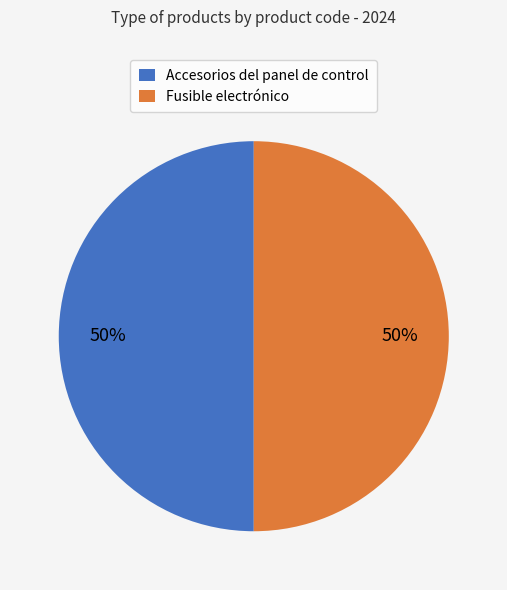

The Fusible electrónico slice represents 50% of the pie. True or false?

True